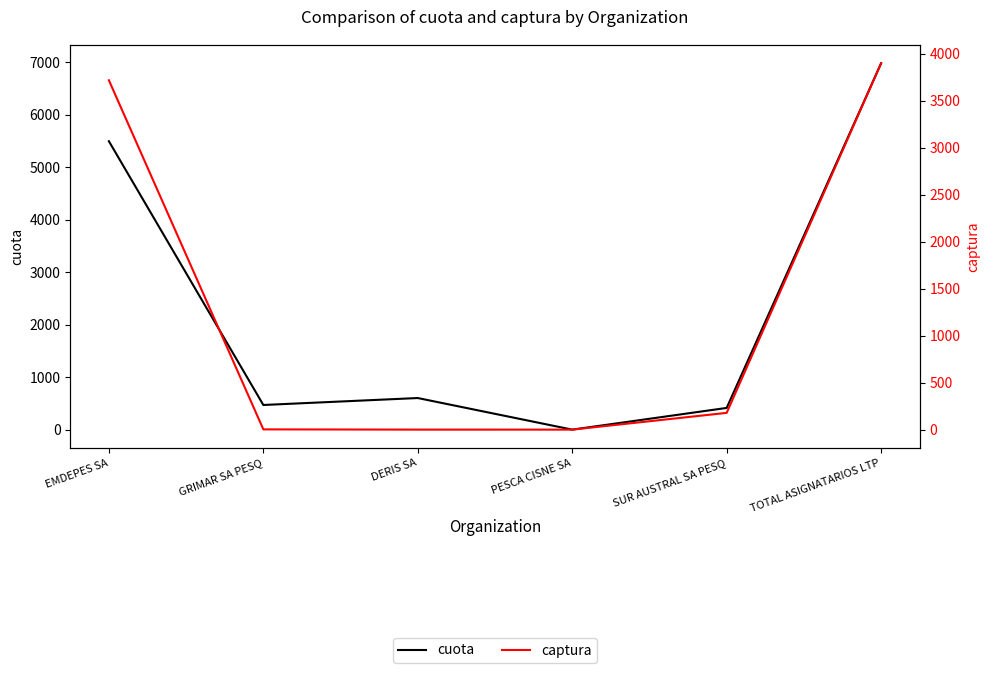

What is the difference between the captura values at DERIS SA and GRIMAR SA PESQ?

2.6